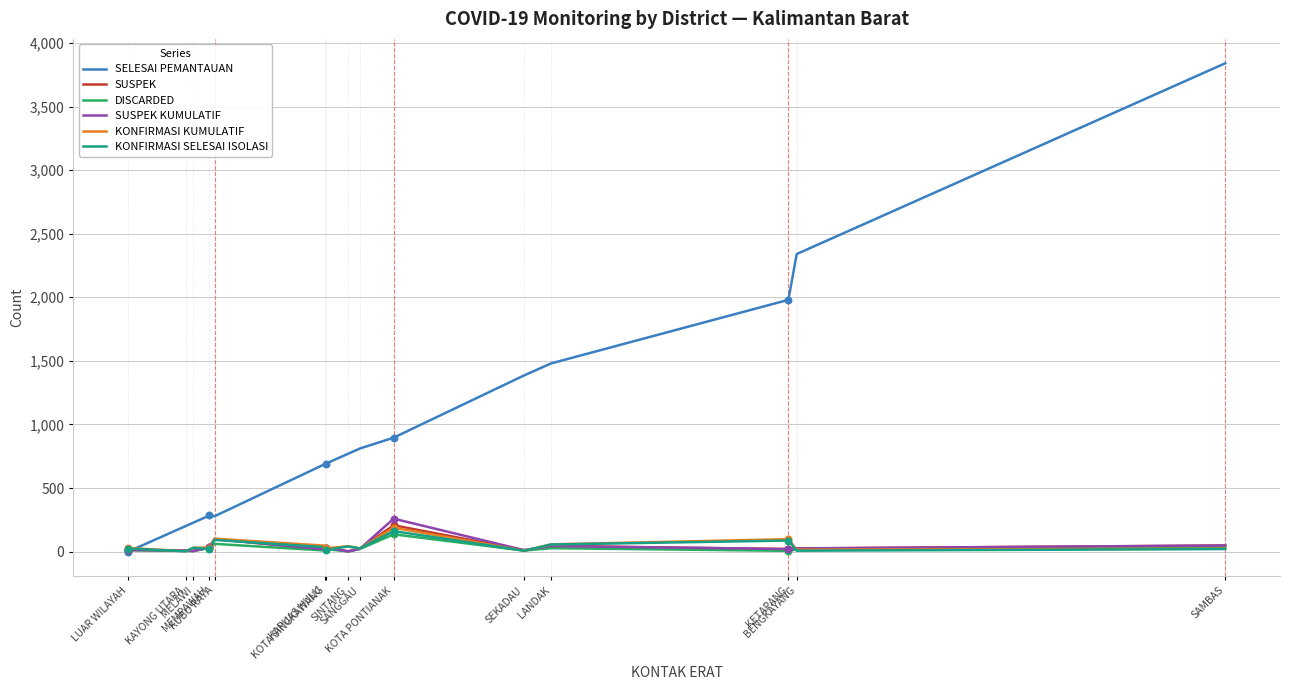

At how many categories does at least one series exceed 935?

5